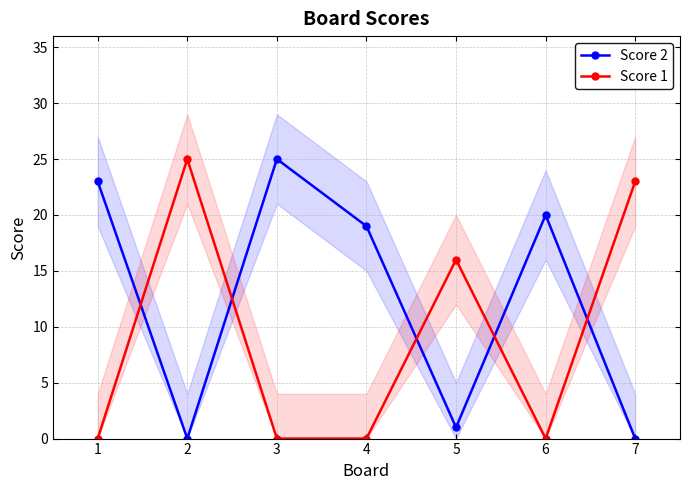

Reading right to left, extract all data points from this chart.

Score 2: 7=0	6=20	5=1	4=19	3=25	2=0	1=23
Score 1: 7=23	6=0	5=16	4=0	3=0	2=25	1=0